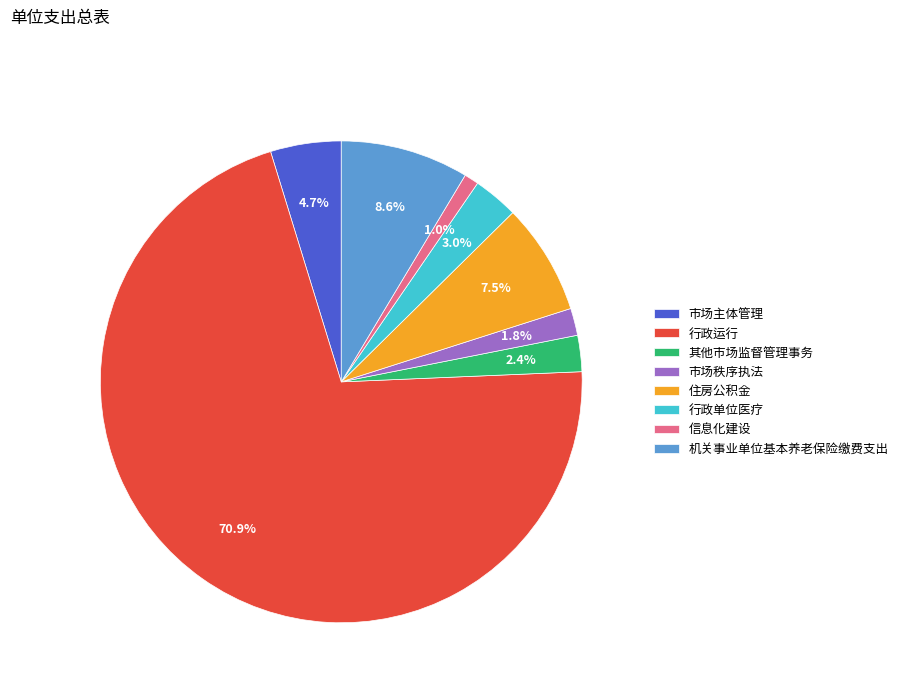

True or false: 信息化建设 accounts for 1% of the total.

True